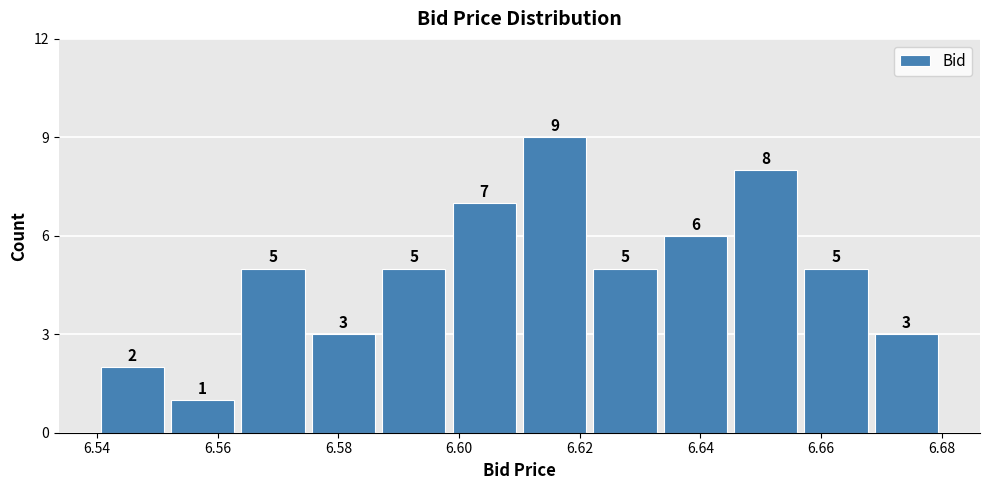

Reading left to right, list every bar in this chart as the range it spans on the x-axis followed by its height. The bar edges are not printed on the chart, so give them approximately, as read against the axis.

6.540 to 6.552: 2
6.552 to 6.564: 1
6.564 to 6.576: 5
6.576 to 6.586: 3
6.586 to 6.598: 5
6.598 to 6.610: 7
6.610 to 6.622: 9
6.622 to 6.634: 5
6.634 to 6.646: 6
6.646 to 6.656: 8
6.656 to 6.668: 5
6.668 to 6.680: 3